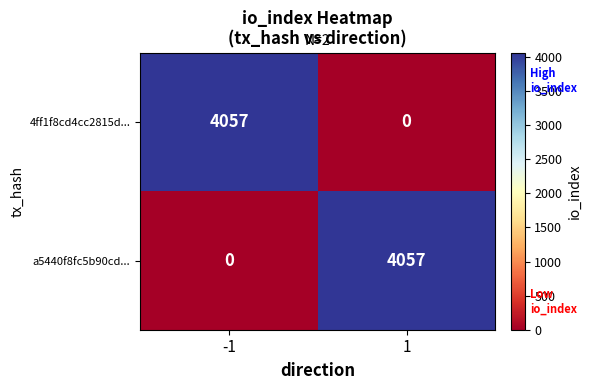

At 1, list the series in order from smallest to largest.

4ff1f8cd4cc2815d..., a5440f8fc5b90cd...